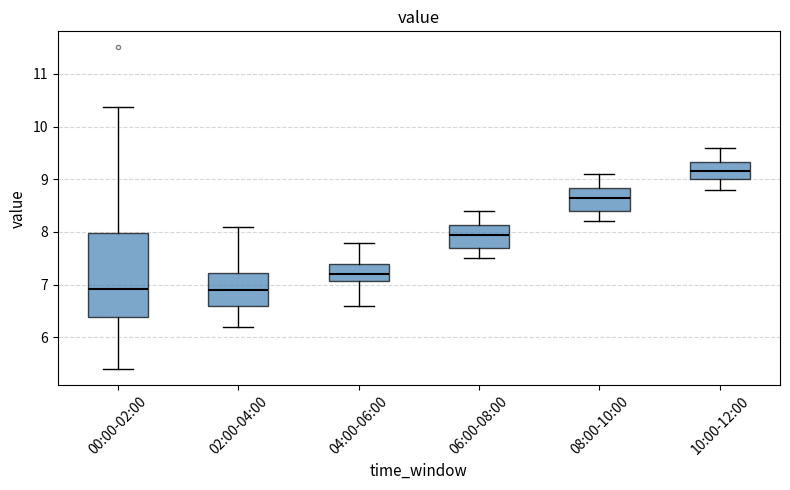

Where is the upper edge of the box for 08:00-10:00 on the y-axis? The values are not printed on the chart, so give them approximately, as read against the axis.

8.8